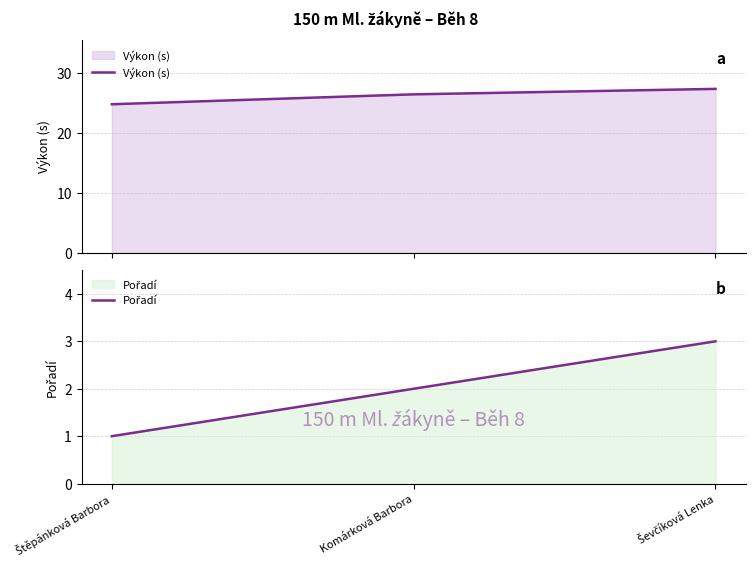

What is the sum of all Pořadí values?

6.0